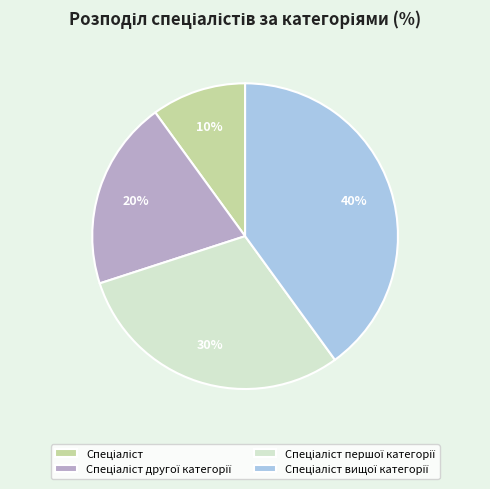

To the nearest percent, what is the difference between the largest and smallest slice percentages?

30%